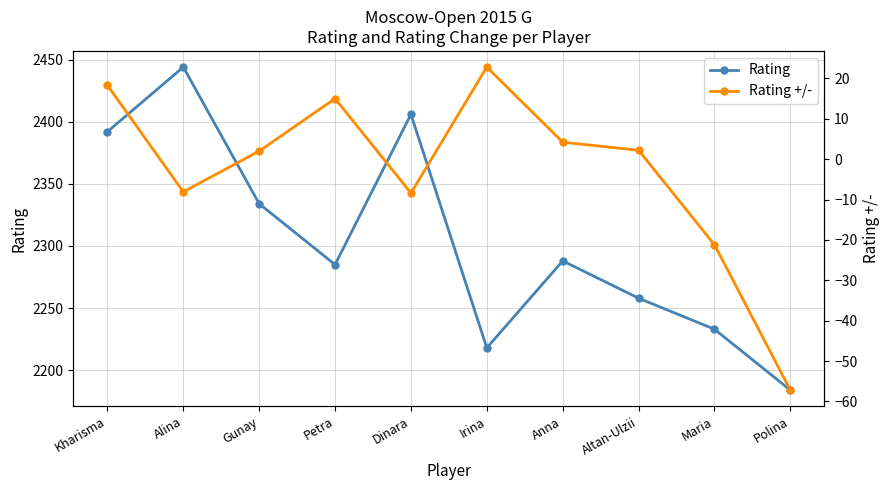

Where is the first local minimum for Rating +/-?

Alina